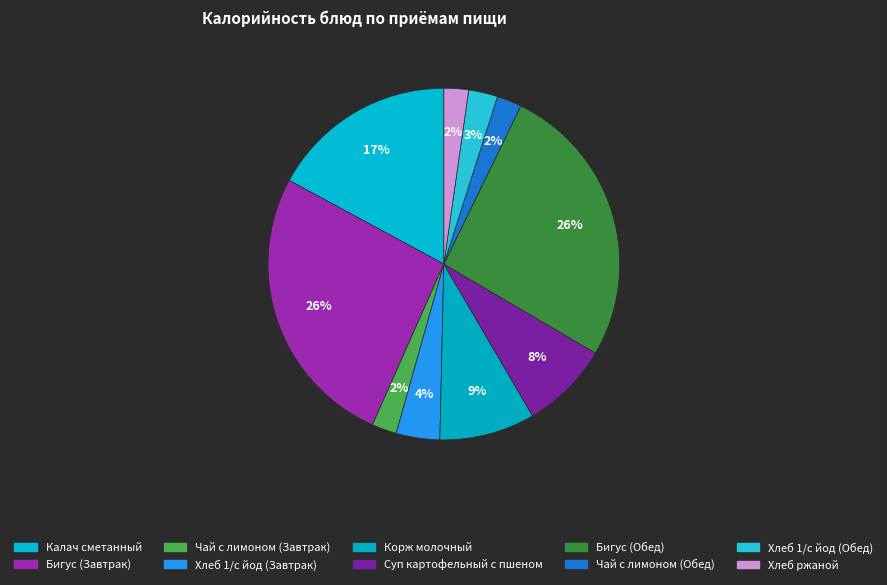

How much of the chart is everything except Хлеб 1/с йод (Обед)?

97.3%